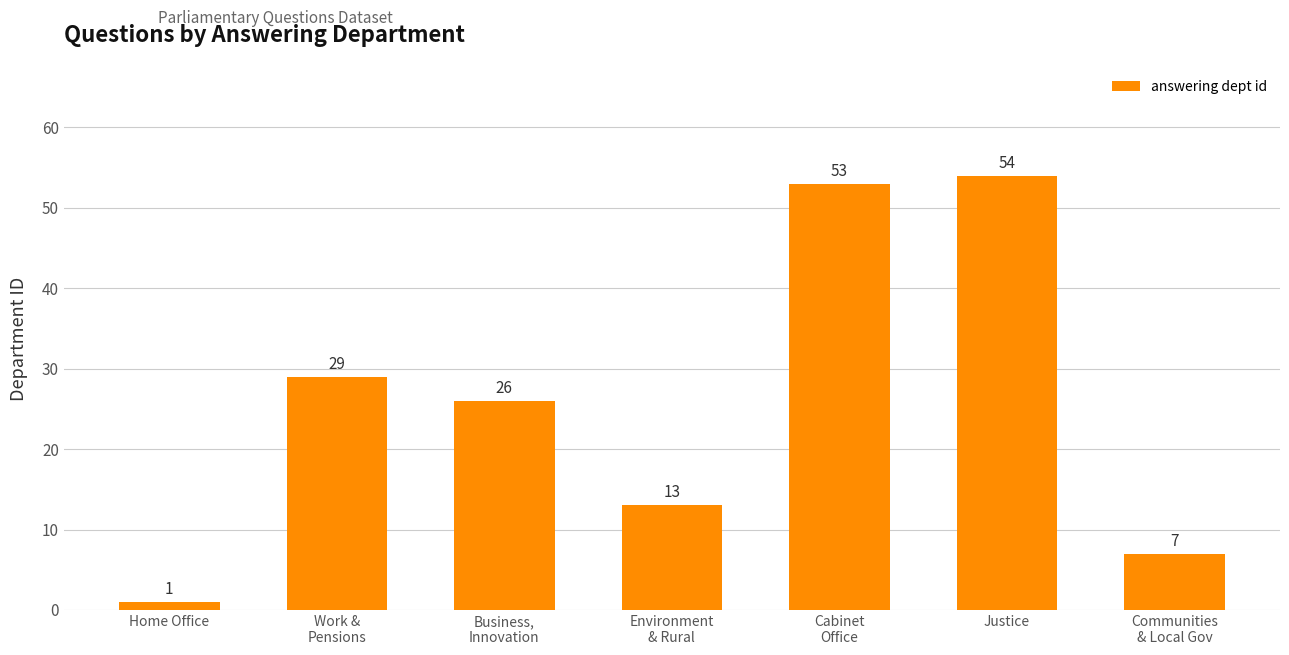

What is the difference between the maximum and second lowest values?

47